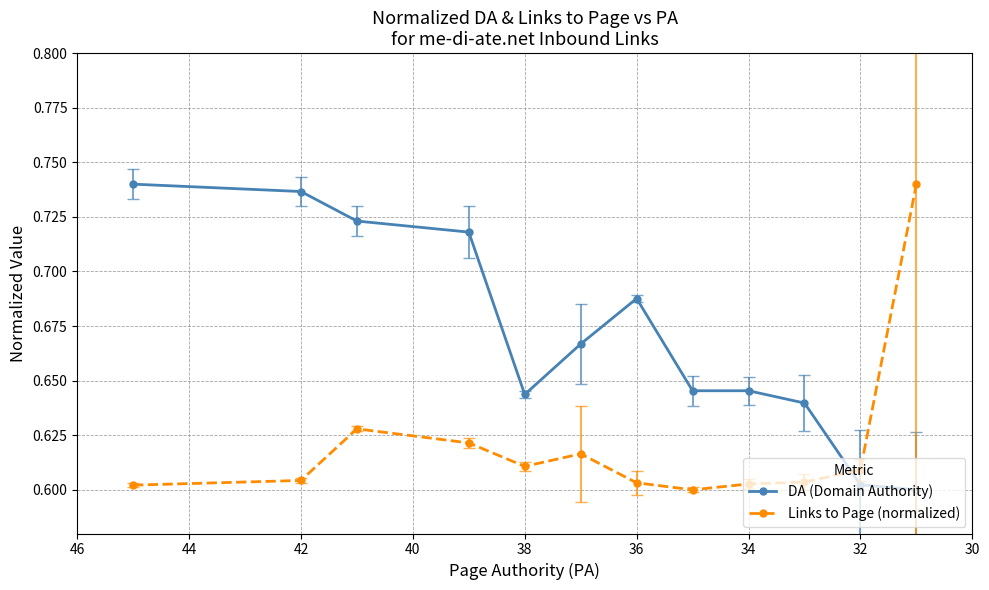

What position from the left is 32?

11